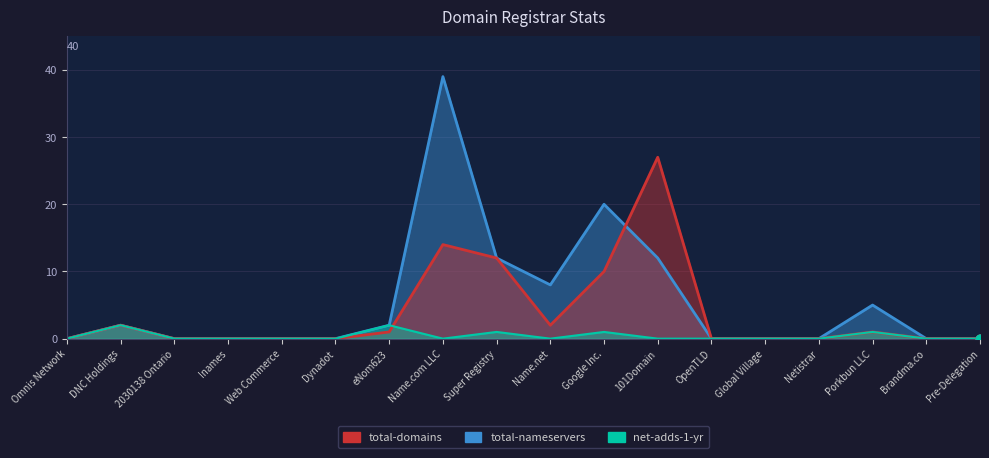

What are all the series names shown in the legend?

total-domains, total-nameservers, net-adds-1-yr